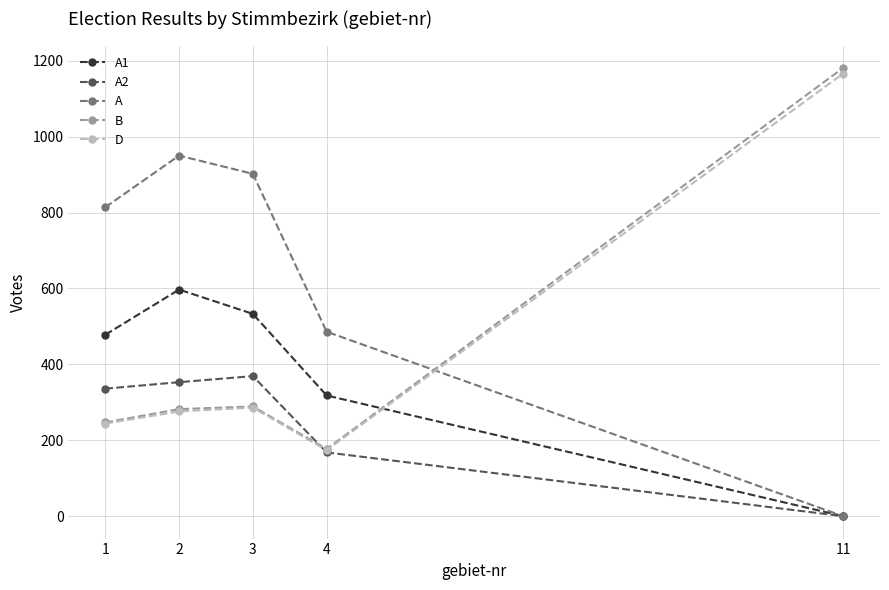

What is the sum of the A1 values at 2 and 4?

915